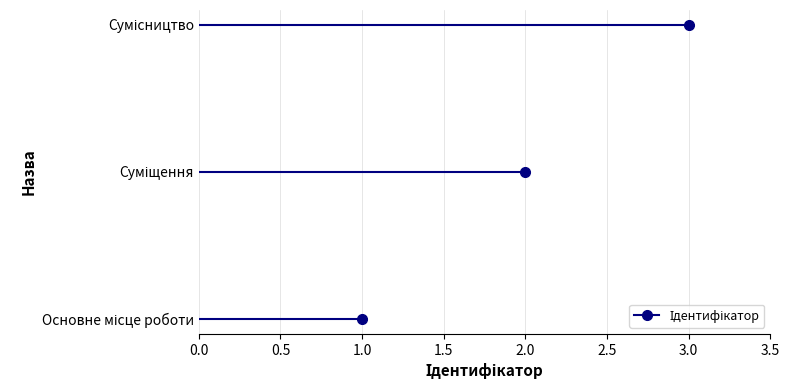

Reading left to right, list all the values displayed in this chart.

Основне місце роботи=1	Суміщення=2	Сумісництво=3